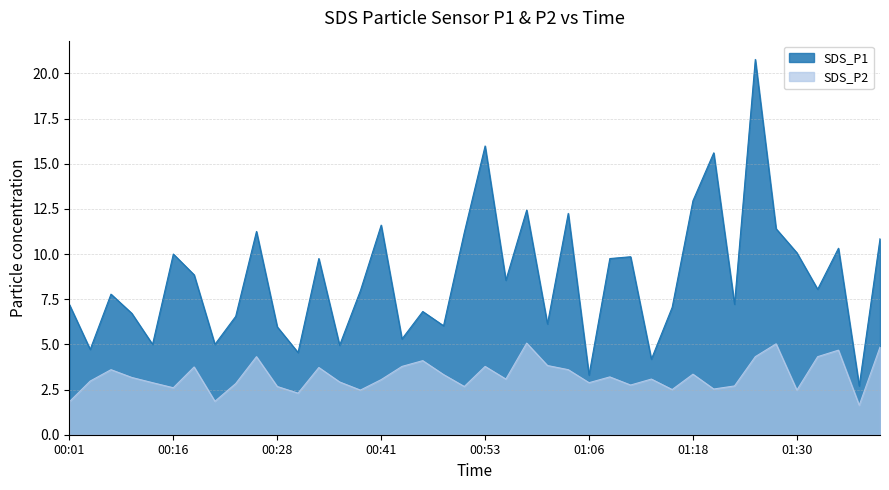

Reading right to left, list all the values displayed in this chart.

SDS_P1: 01:40=10.8	01:38=2.7	01:36=10.3	01:33=8.1	01:30=10.1	01:28=11.4	01:26=20.8	01:23=7.2	01:21=15.6	01:18=12.9	01:16=7.0	01:13=4.2	01:11=9.8	01:08=9.8	01:06=3.3	01:03=12.2	01:01=6.1	00:58=12.4	00:56=8.6	00:53=16.0	00:51=11.2	00:48=6.0	00:46=6.8	00:43=5.3	00:41=11.6	00:38=8.0	00:36=5.0	00:33=9.8	00:31=4.5	00:28=6.0	00:26=11.2	00:23=6.5	00:21=5.0	00:18=8.8	00:16=10.0	00:14=5.0	00:11=6.7	00:06=7.8	00:03=4.7	00:01=7.2
SDS_P2: 01:40=4.8	01:38=1.6	01:36=4.7	01:33=4.3	01:30=2.5	01:28=5.0	01:26=4.3	01:23=2.7	01:21=2.5	01:18=3.4	01:16=2.5	01:13=3.1	01:11=2.8	01:08=3.2	01:06=2.9	01:03=3.6	01:01=3.8	00:58=5.1	00:56=3.1	00:53=3.8	00:51=2.7	00:48=3.3	00:46=4.1	00:43=3.8	00:41=3.0	00:38=2.5	00:36=2.9	00:33=3.7	00:31=2.3	00:28=2.7	00:26=4.3	00:23=2.8	00:21=1.9	00:18=3.8	00:16=2.6	00:14=2.9	00:11=3.2	00:06=3.6	00:03=3.0	00:01=1.8